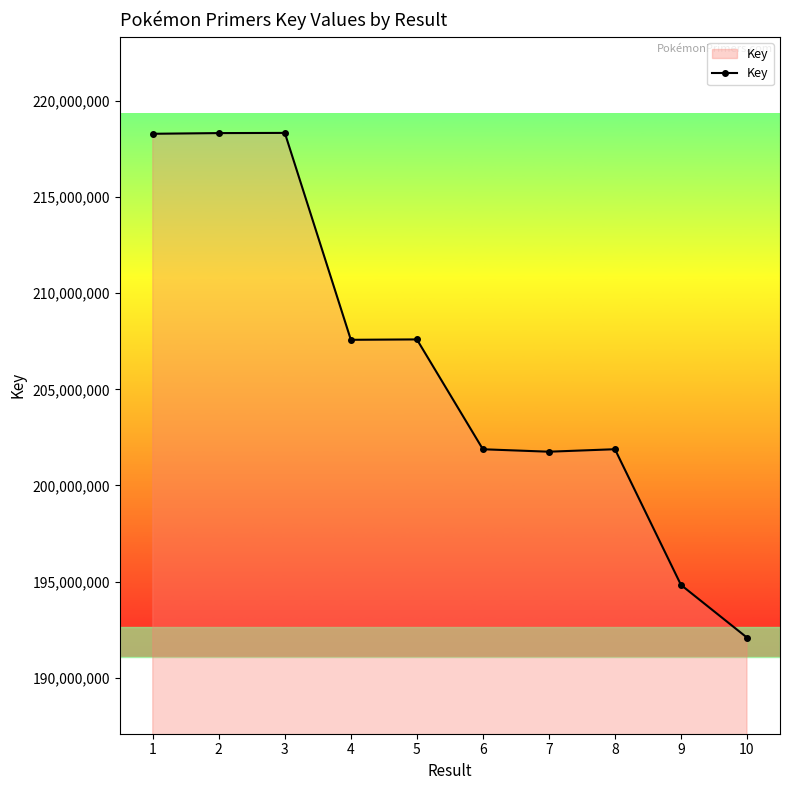

What is the change in value from 3 to 6?

-16454402